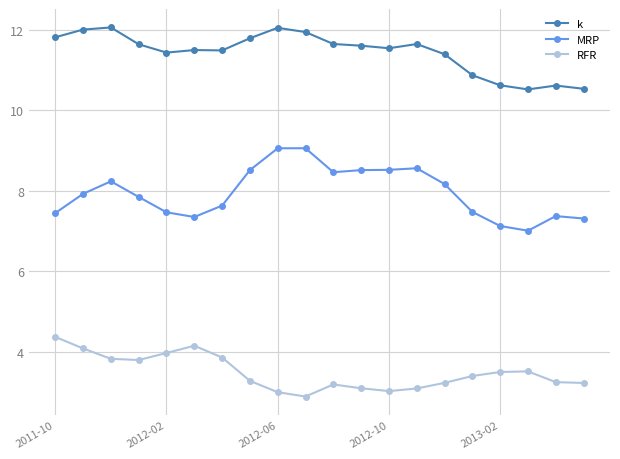

What is the value of the k point at the 19th from the left?

10.6